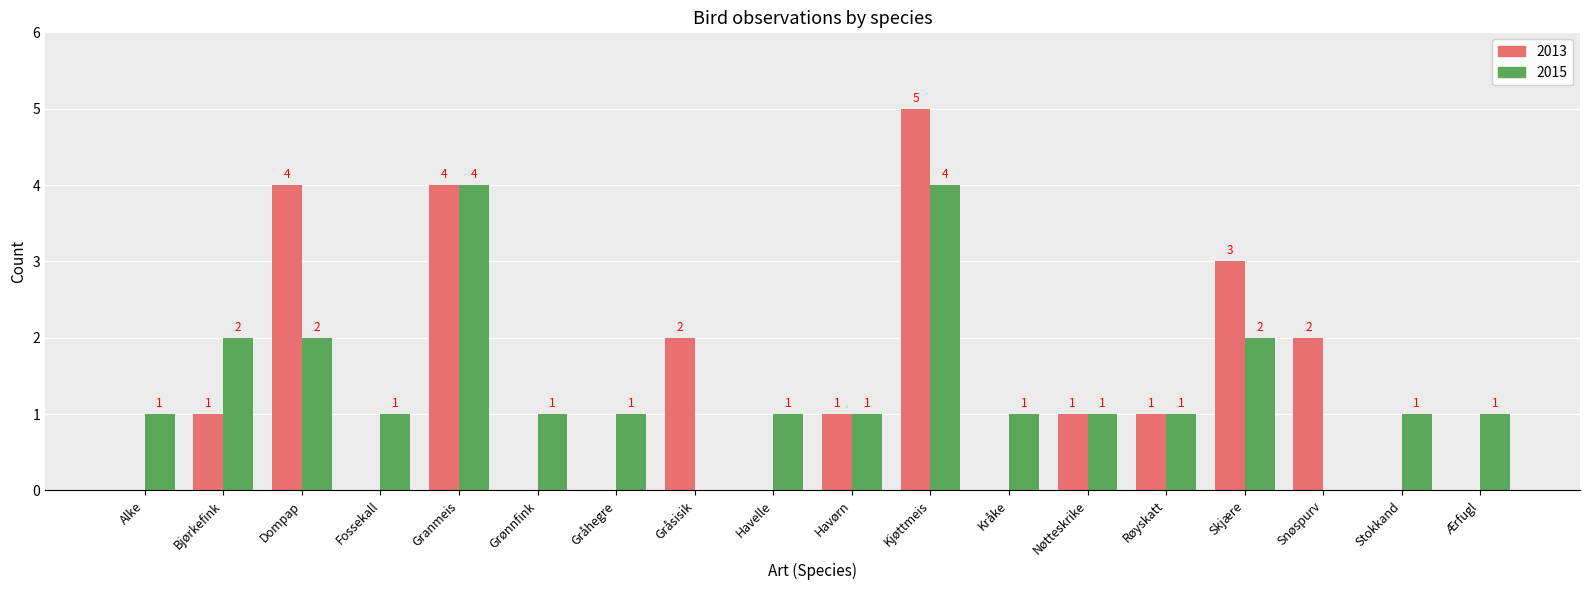

Reading left to right, extract all data points from this chart.

2013: Alke=0	Bjørkefink=1	Dompap=4	Fossekall=0	Granmeis=4	Grønnfink=0	Gråhegre=0	Gråsisik=2	Havelle=0	Havørn=1	Kjøttmeis=5	Kråke=0	Nøtteskrike=1	Røyskatt=1	Skjære=3	Snøspurv=2	Stokkand=0	Ærfugl=0
2015: Alke=1	Bjørkefink=2	Dompap=2	Fossekall=1	Granmeis=4	Grønnfink=1	Gråhegre=1	Gråsisik=0	Havelle=1	Havørn=1	Kjøttmeis=4	Kråke=1	Nøtteskrike=1	Røyskatt=1	Skjære=2	Snøspurv=0	Stokkand=1	Ærfugl=1